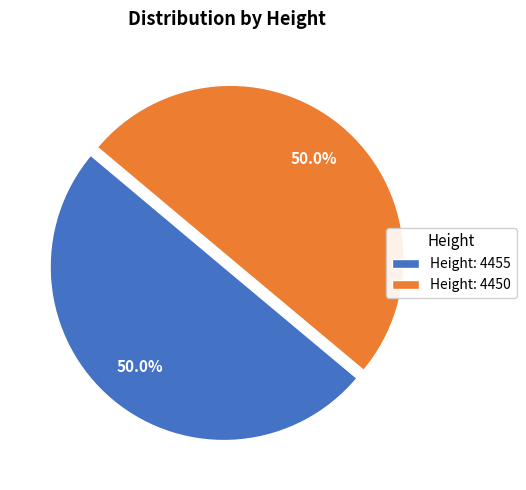

Approximately how many times larger is the value at Height: 4455 compared to Height: 4450?

1.0